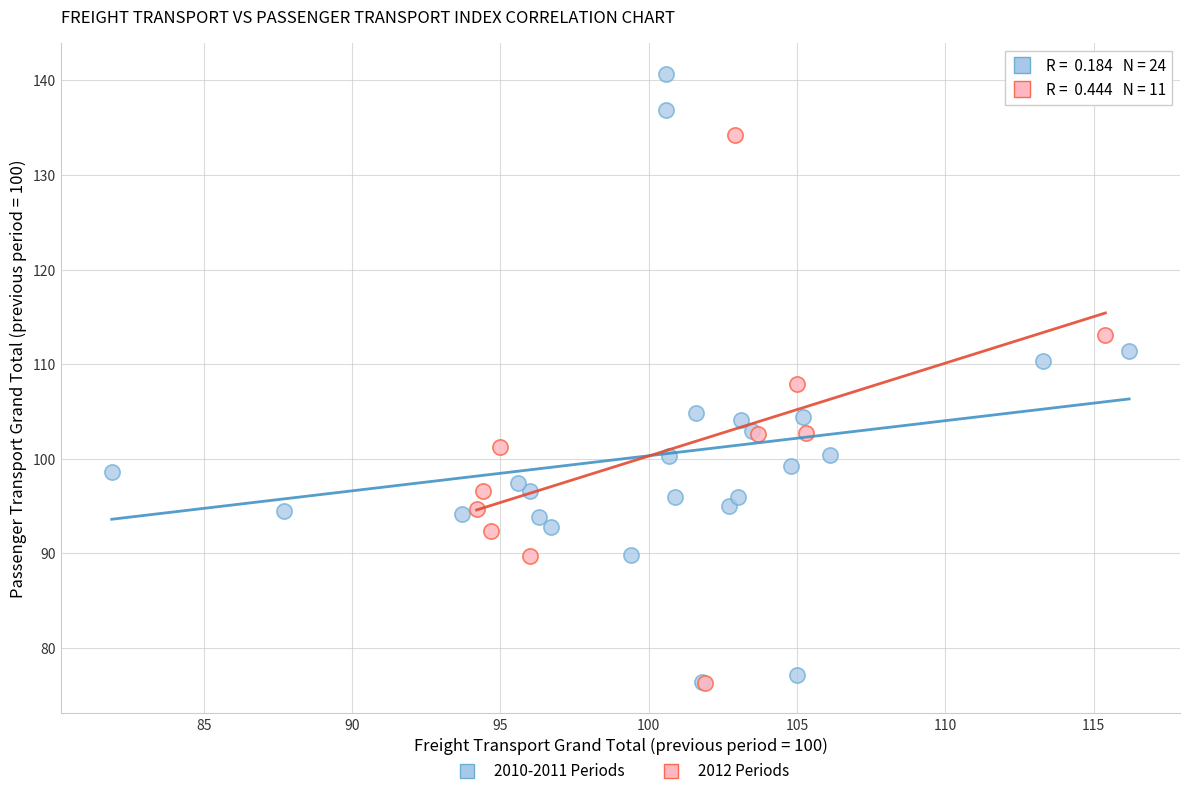

Which series has the largest Y range (max minus min)?

2010-2011 Periods